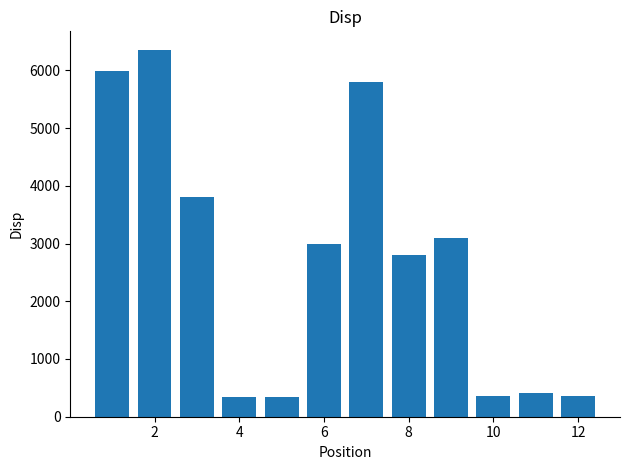

What is the greatest value displayed?

6358